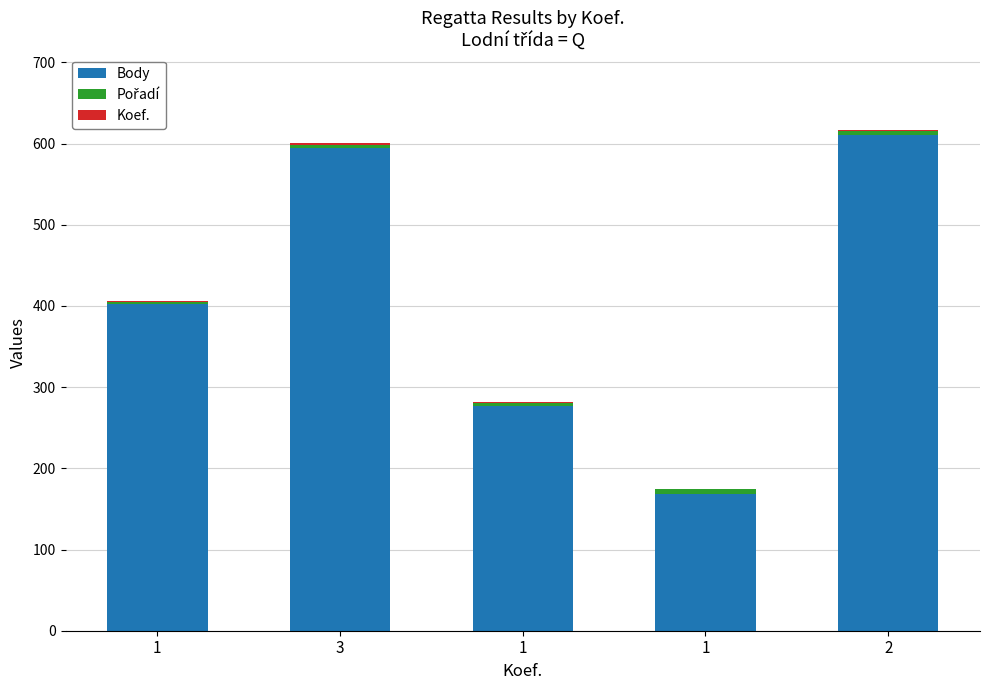

Are the bars grouped side by side (vs. stacked)?

No